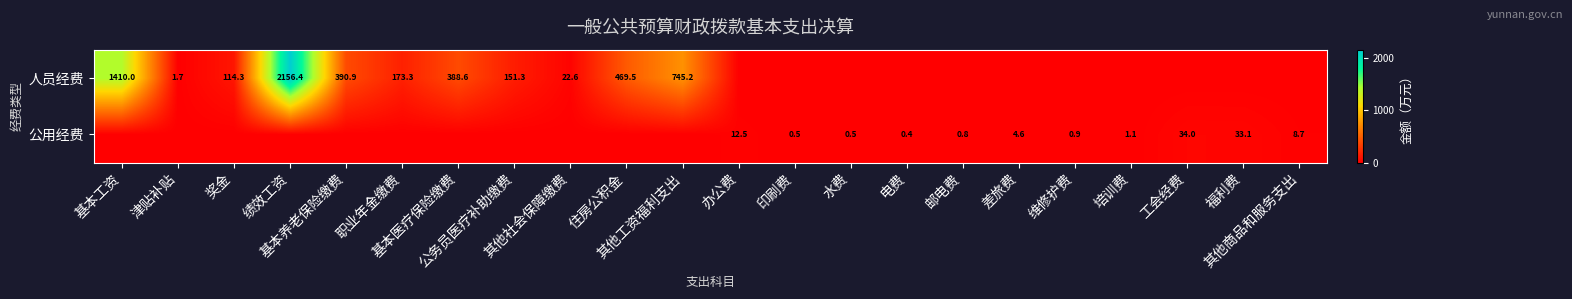

Rank the series by their maximum value, from highest to lowest.

人员经费, 公用经费